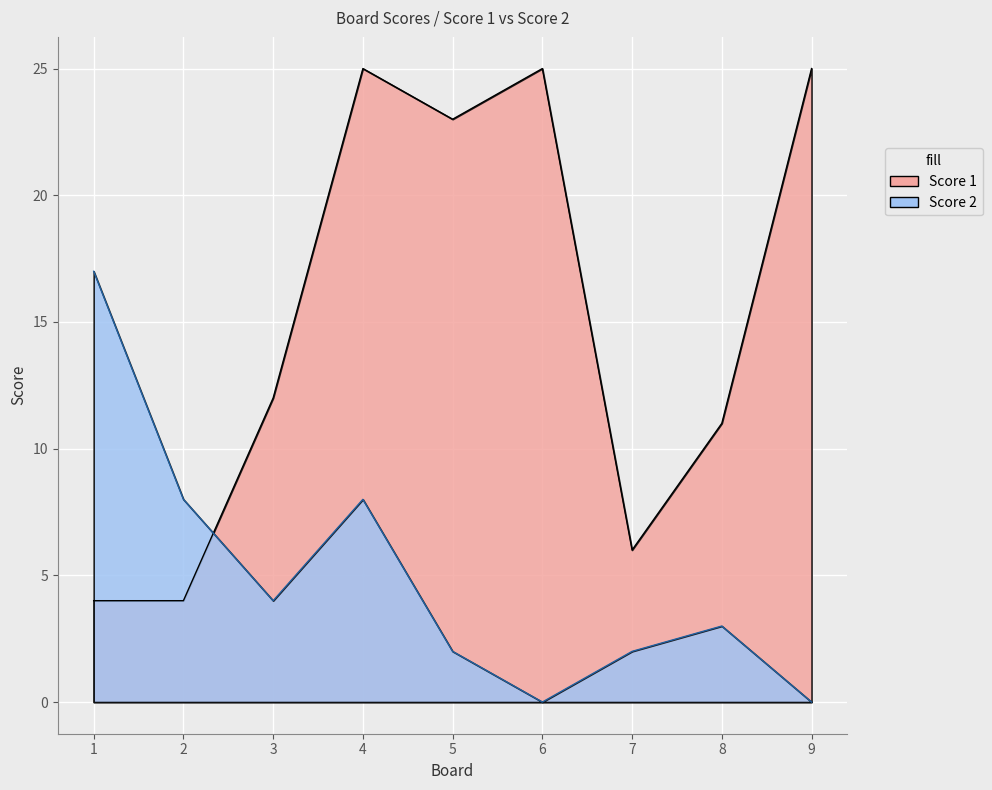

Which series has the largest range (max minus min)?

Score 1